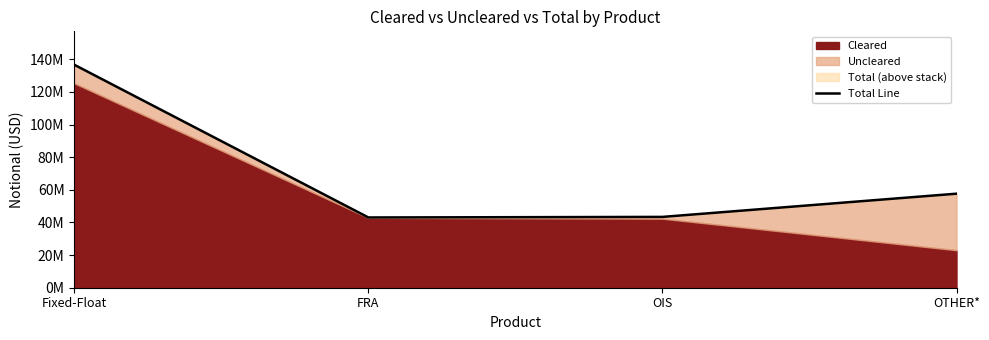

Reading left to right, extract all data points from this chart.

Fixed-Float=136673535	FRA=43063819	OIS=43414294	OTHER*=57646423